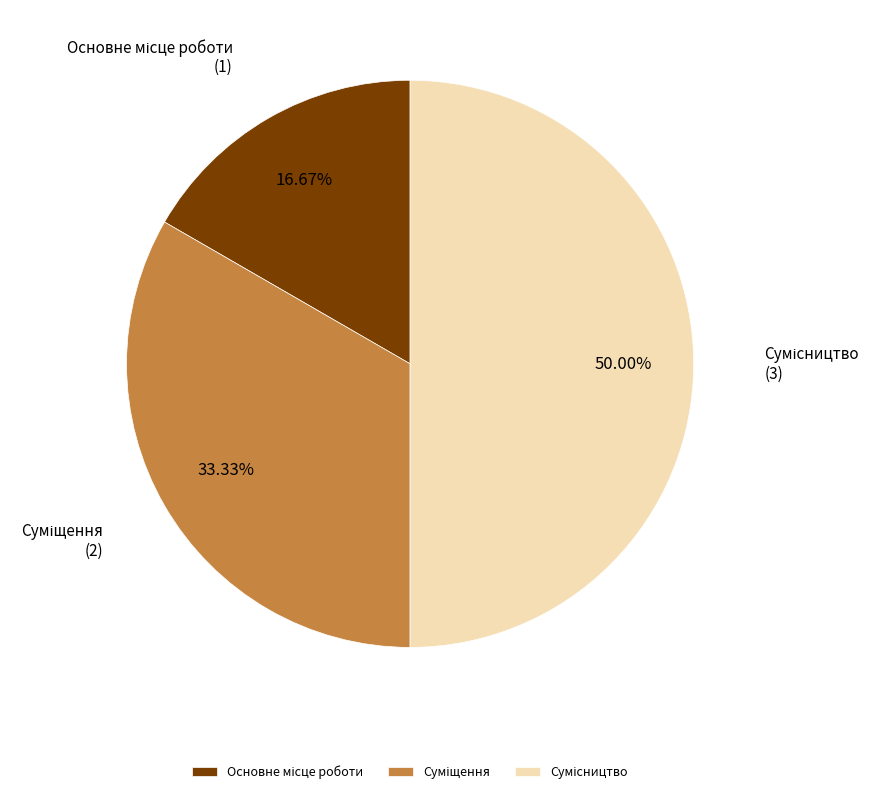

How many segments does this pie chart have?

3